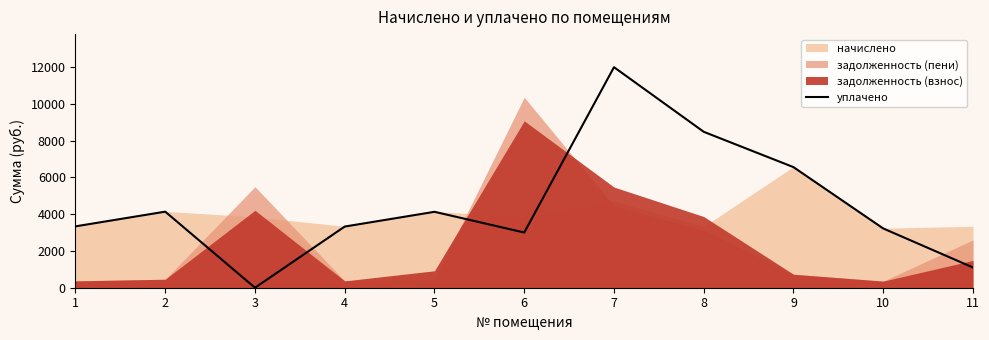

What is the change in value from 6 to 7?

+8984.3